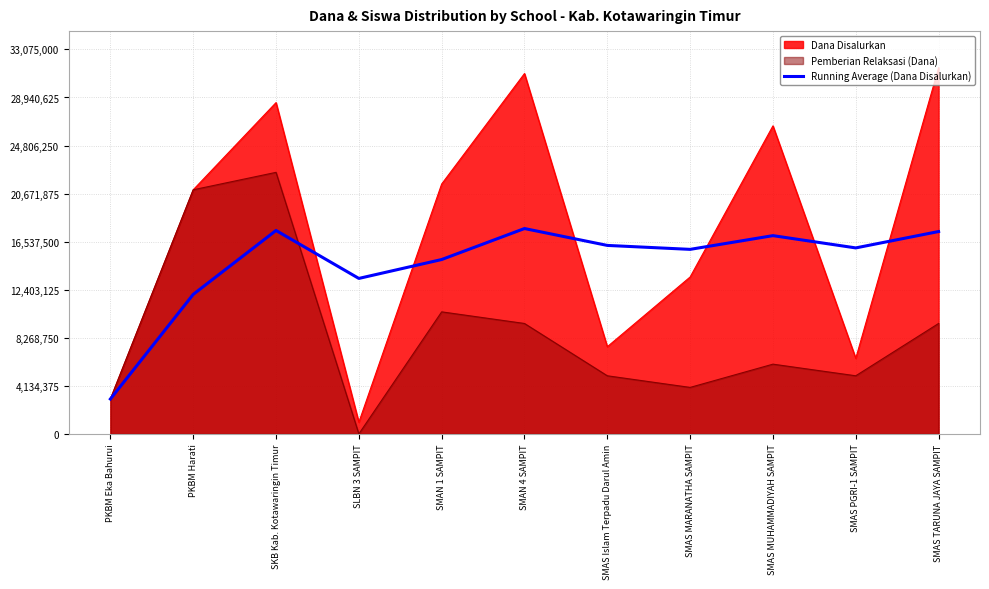

What is the sum of all values?

161095598.8